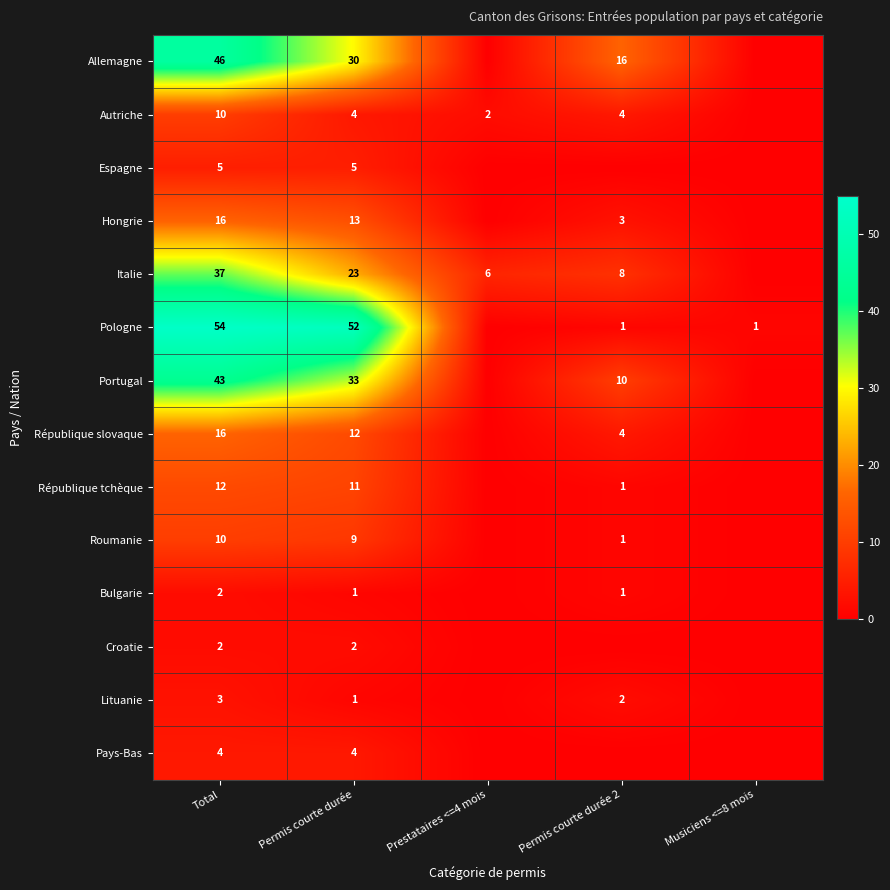

What is the difference between the highest and lowest values at Total?

52